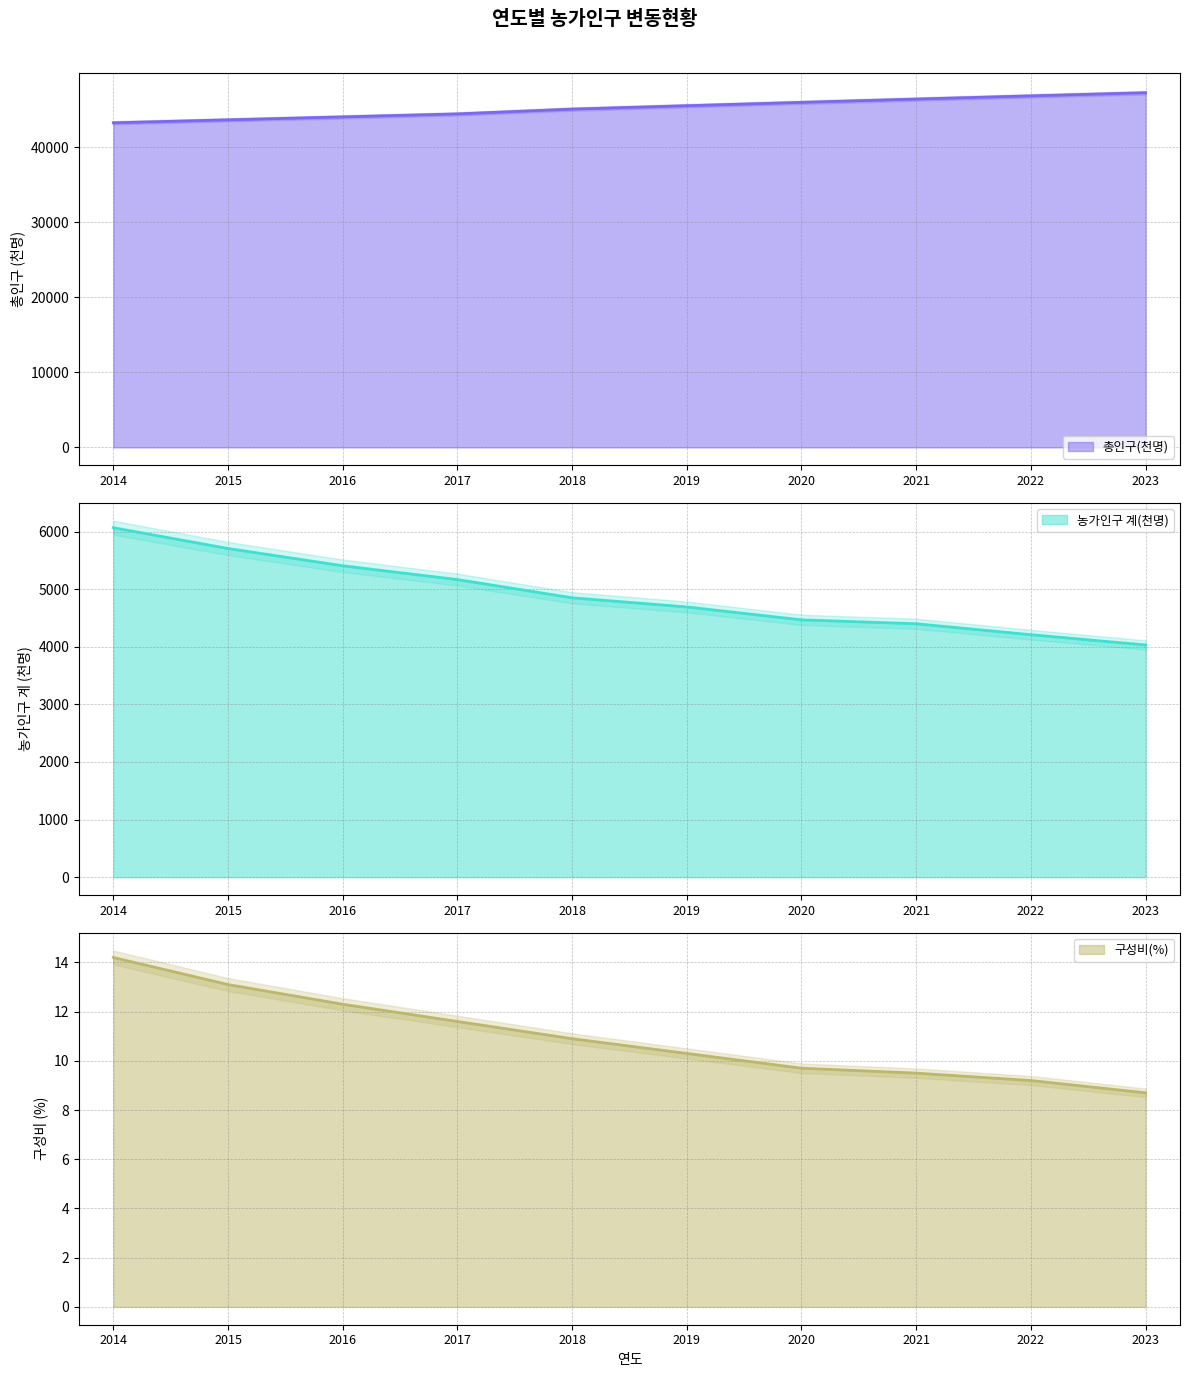

Which category has the lowest value across all series?

2023